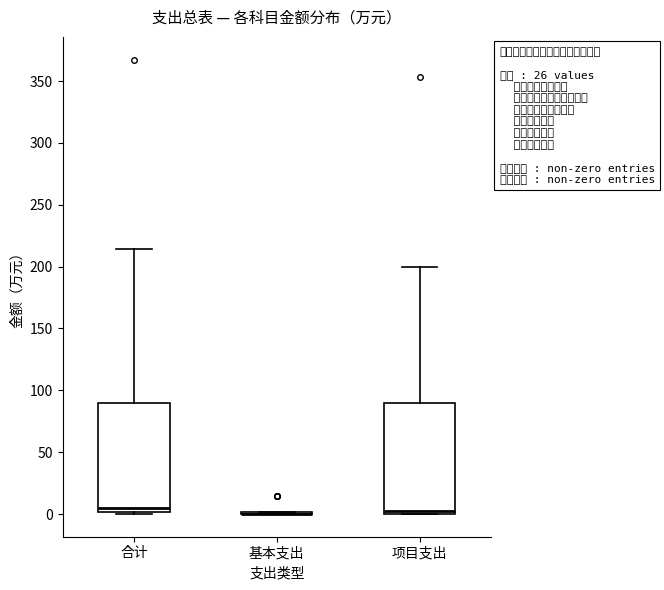

Reading left to right, transcribe this box plot: for each box, give where its median line is, the range the box spans, and where its two whiskers end, as read against the y-axis. The values are not printed on the chart, so give them approximately, as read against the axis.

合计: median 5, box 0 to 90, whiskers 0 to 215
基本支出: box collapsed to a line at 0, whiskers 0 to 0
项目支出: median 5, box 0 to 90, whiskers 0 to 200